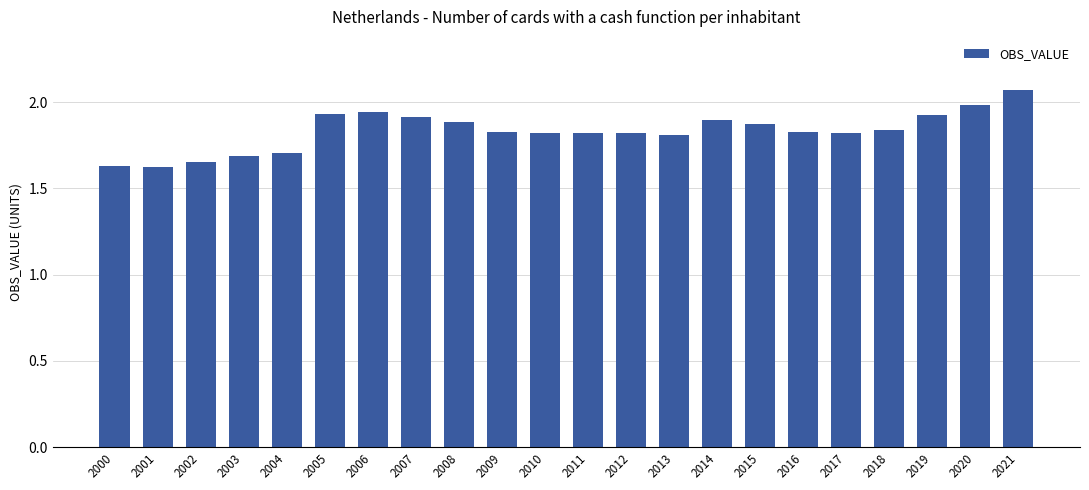

How many categories are shown in the chart?

22